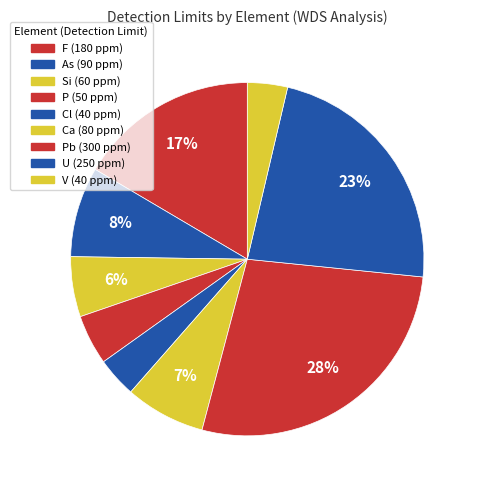

How many segments does this pie chart have?

9